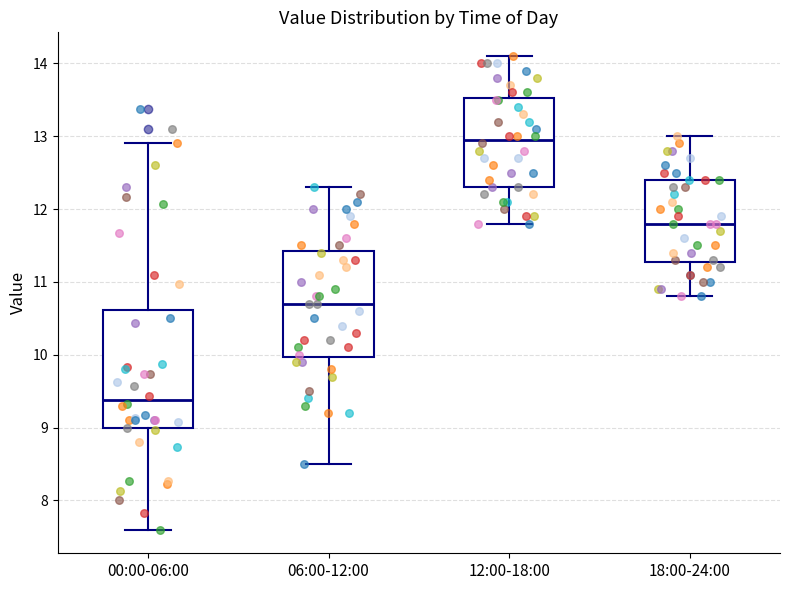

Which box is the tallest, from its lower edge to its upper edge?

00:00-06:00